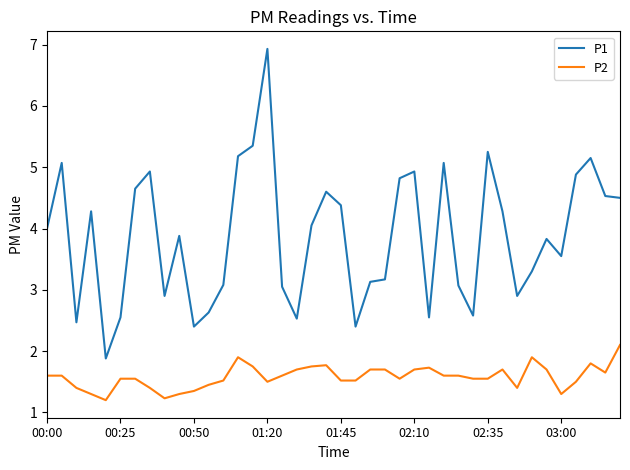

List the series in order of their peak value, lowest first.

P2, P1